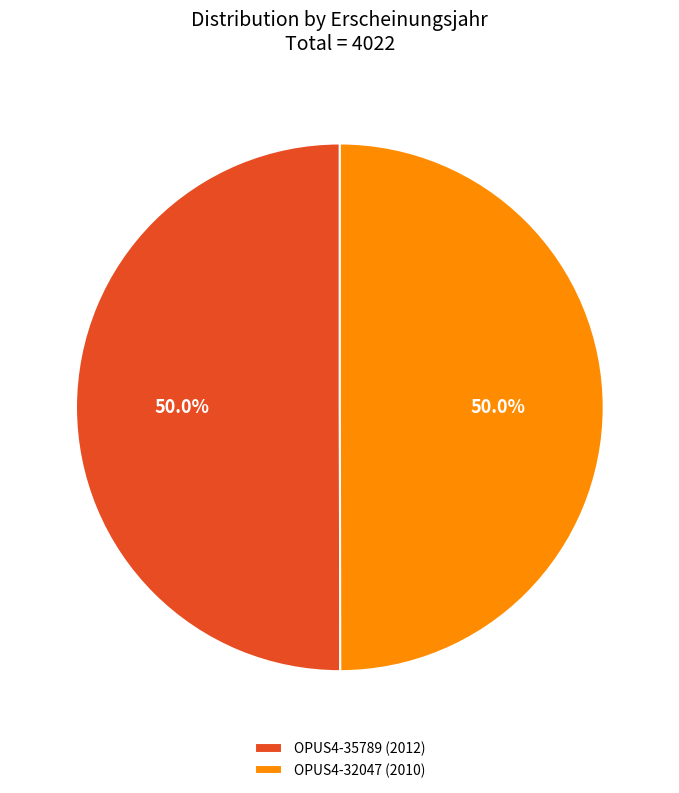

What is the ratio of the value at OPUS4-35789 (2012) to the value at OPUS4-32047 (2010)?

1.0